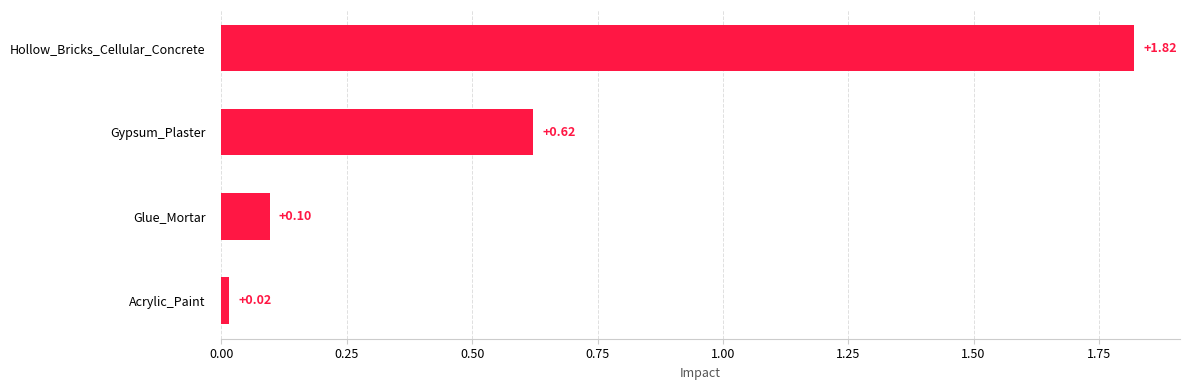

List the labels in order of value, largest first.

Hollow_Bricks_Cellular_Concrete, Gypsum_Plaster, Glue_Mortar, Acrylic_Paint